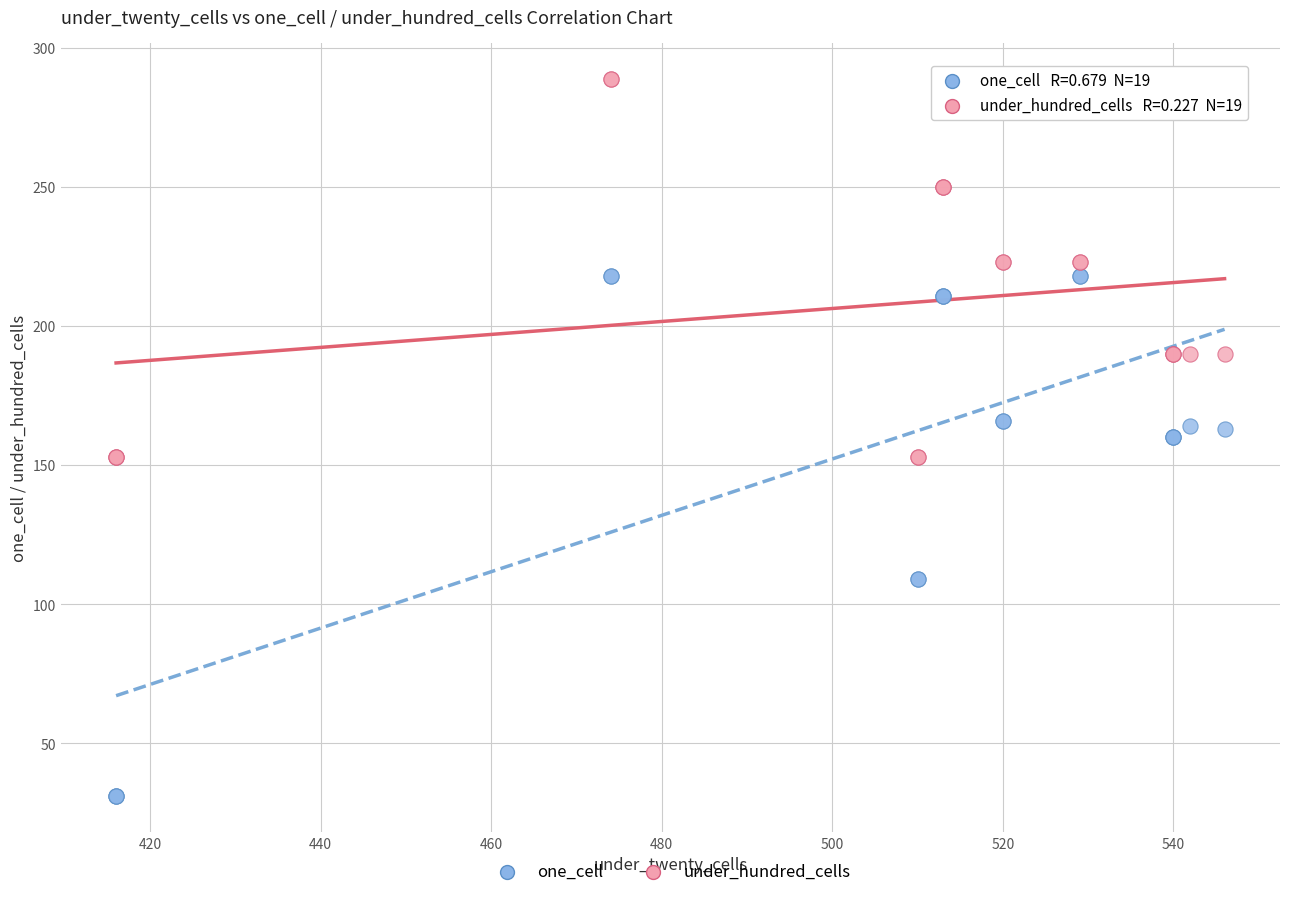

Which series contains the lowest Y value?

one_cell